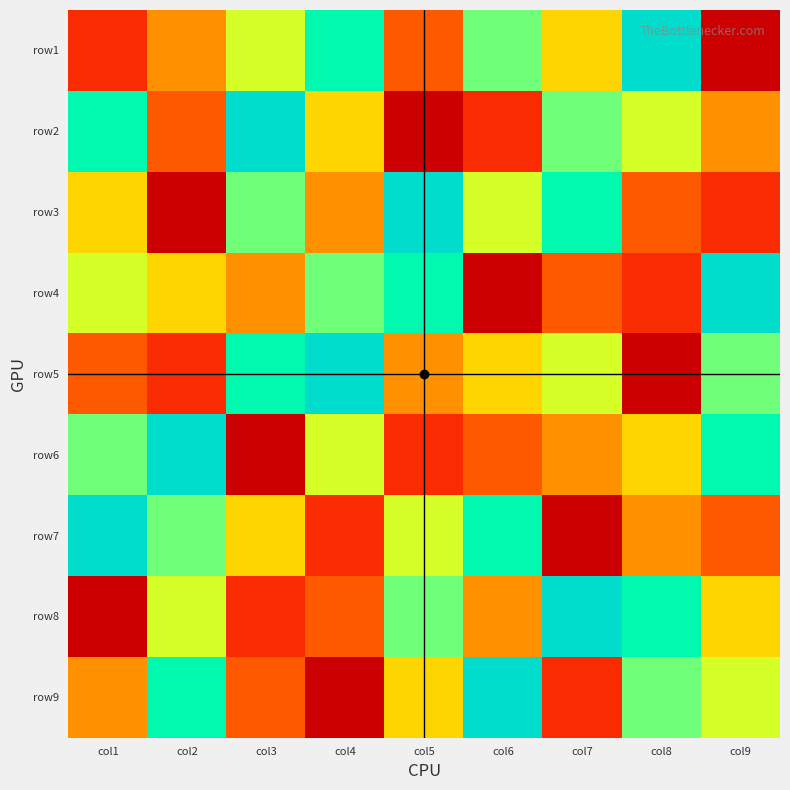

Reading left to right, extract all data points from this chart.

row1: col1=2	col2=4	col3=6	col4=8	col5=3	col6=7	col7=5	col8=9	col9=1
row2: col1=8	col2=3	col3=9	col4=5	col5=1	col6=2	col7=7	col8=6	col9=4
row3: col1=5	col2=1	col3=7	col4=4	col5=9	col6=6	col7=8	col8=3	col9=2
row4: col1=6	col2=5	col3=4	col4=7	col5=8	col6=1	col7=3	col8=2	col9=9
row5: col1=3	col2=2	col3=8	col4=9	col5=4	col6=5	col7=6	col8=1	col9=7
row6: col1=7	col2=9	col3=1	col4=6	col5=2	col6=3	col7=4	col8=5	col9=8
row7: col1=9	col2=7	col3=5	col4=2	col5=6	col6=8	col7=1	col8=4	col9=3
row8: col1=1	col2=6	col3=2	col4=3	col5=7	col6=4	col7=9	col8=8	col9=5
row9: col1=4	col2=8	col3=3	col4=1	col5=5	col6=9	col7=2	col8=7	col9=6